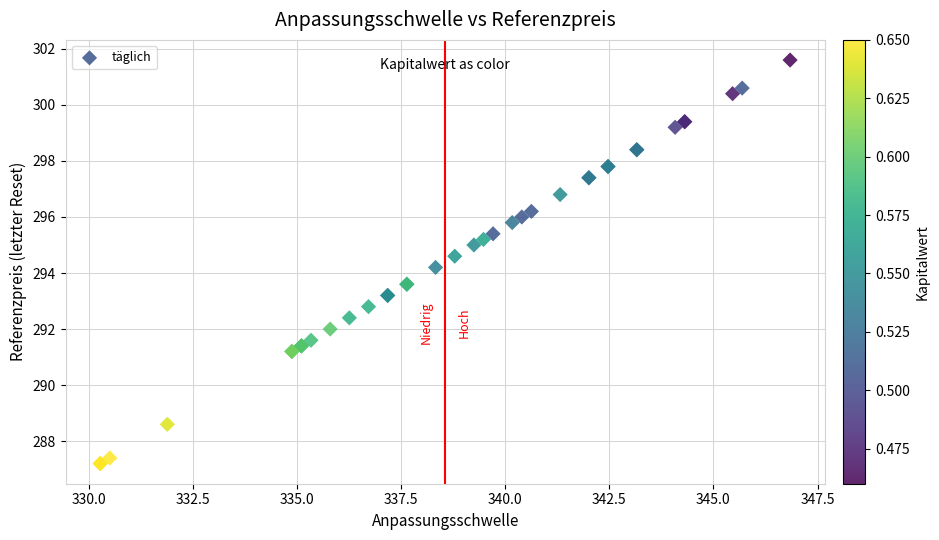

What Y value in the scatter plot is closest to 294?

294.2